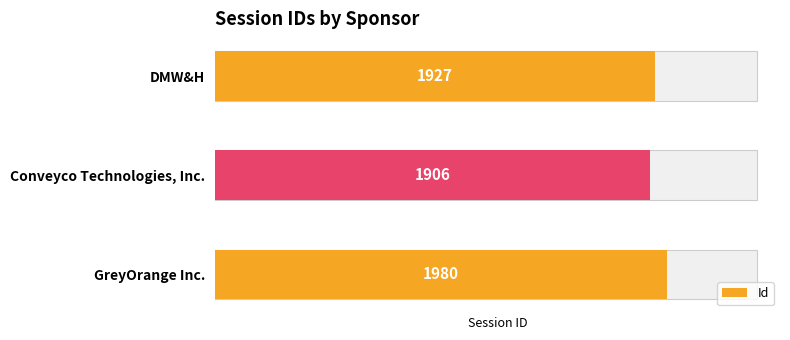

The chart shows a value of 2975 at DMW&H. True or false?

False